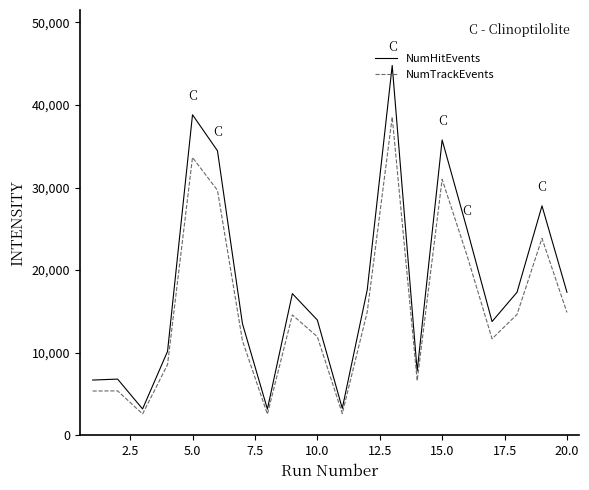

Which series has the largest range (max minus min)?

NumHitEvents